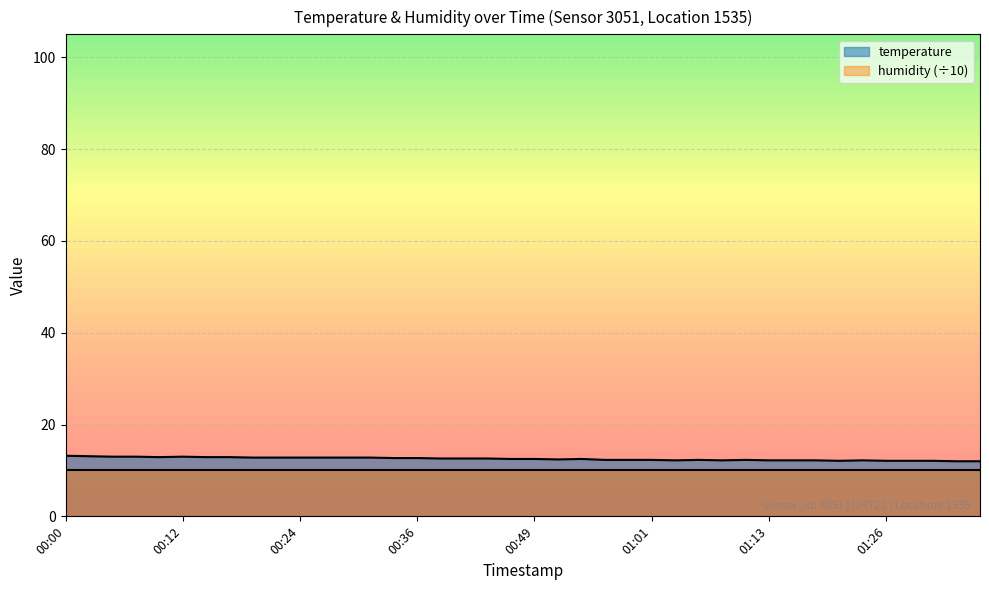

What position from the left is 00:39?

17